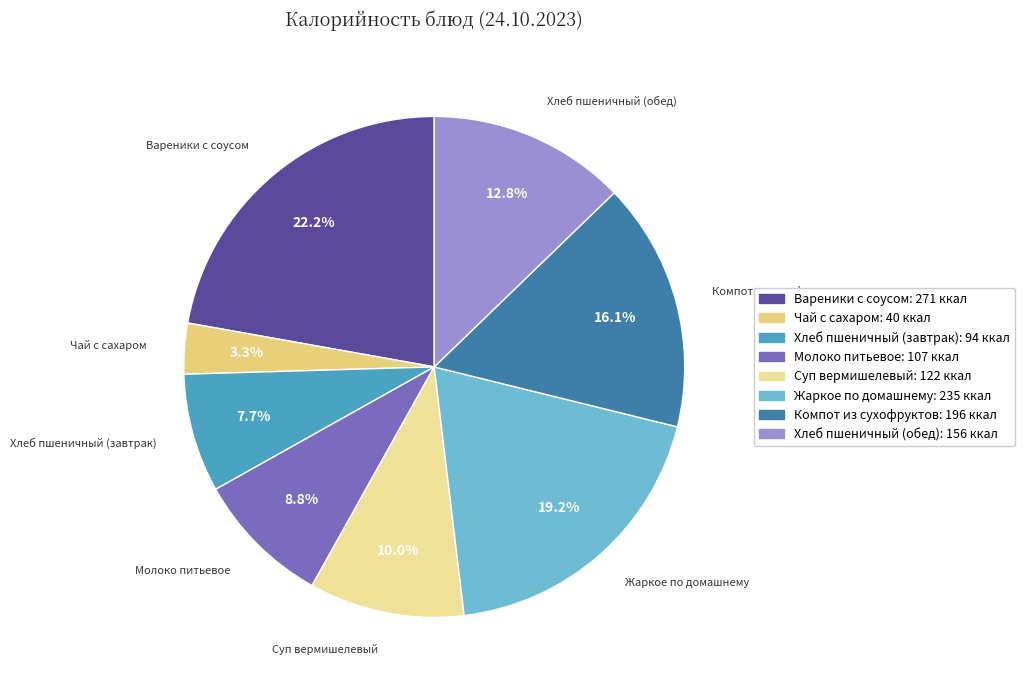

True or false: Вареники с соусом accounts for 22% of the total.

True